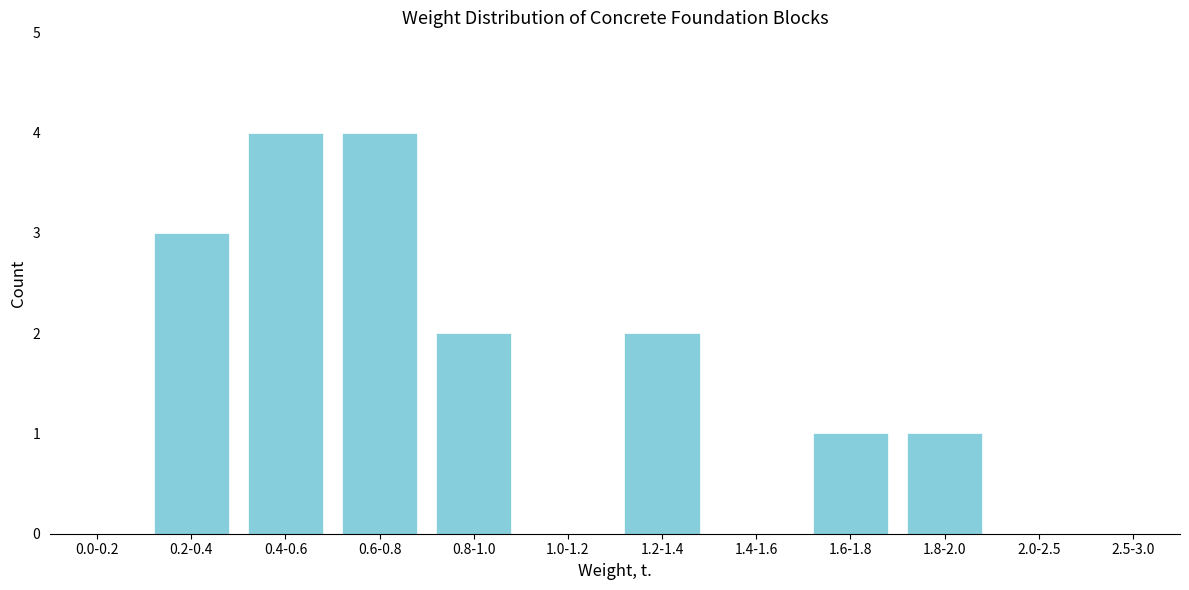

Reading left to right, list all the values displayed in this chart.

0.0-0.2=0	0.2-0.4=3	0.4-0.6=4	0.6-0.8=4	0.8-1.0=2	1.0-1.2=0	1.2-1.4=2	1.4-1.6=0	1.6-1.8=1	1.8-2.0=1	2.0-2.5=0	2.5-3.0=0